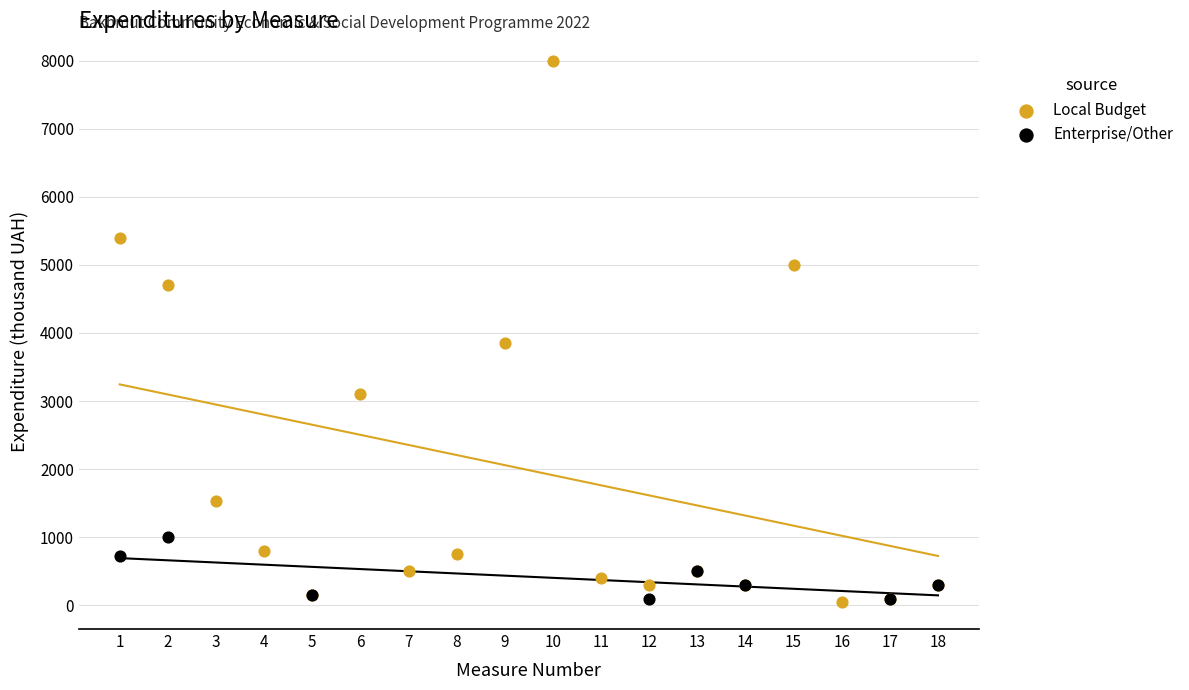

Which series has the largest Y range (max minus min)?

Local Budget